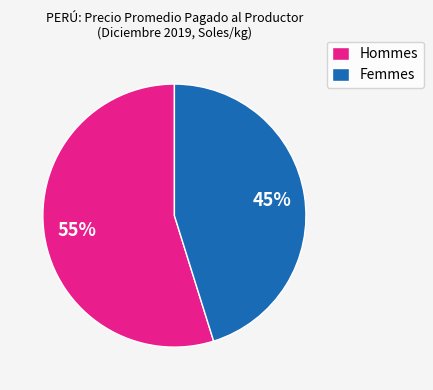

Is the sum of Femmes and Hommes greater than half?

Yes